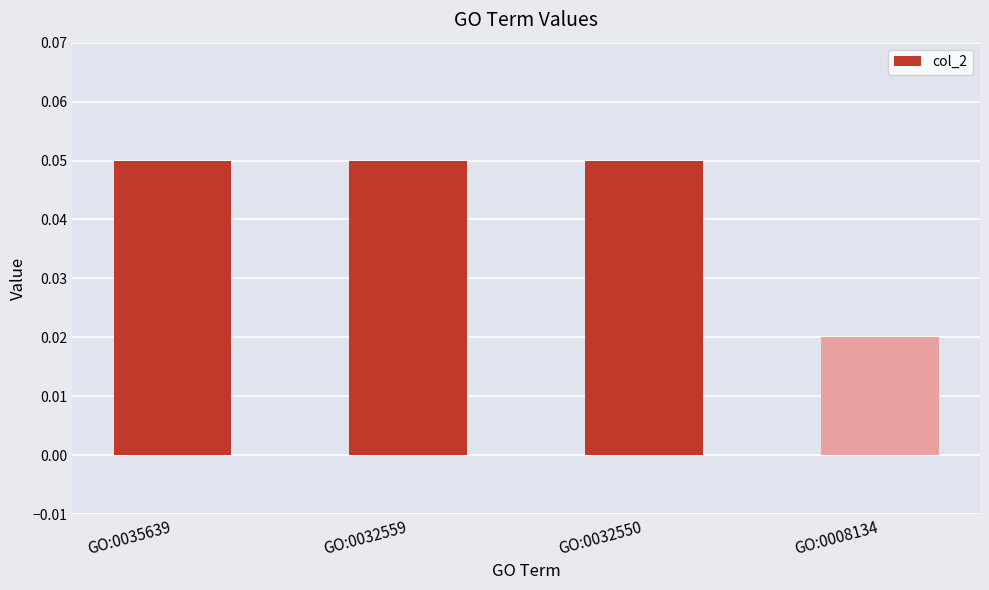

The value at GO:0032559 is 0.0. True or false?

False